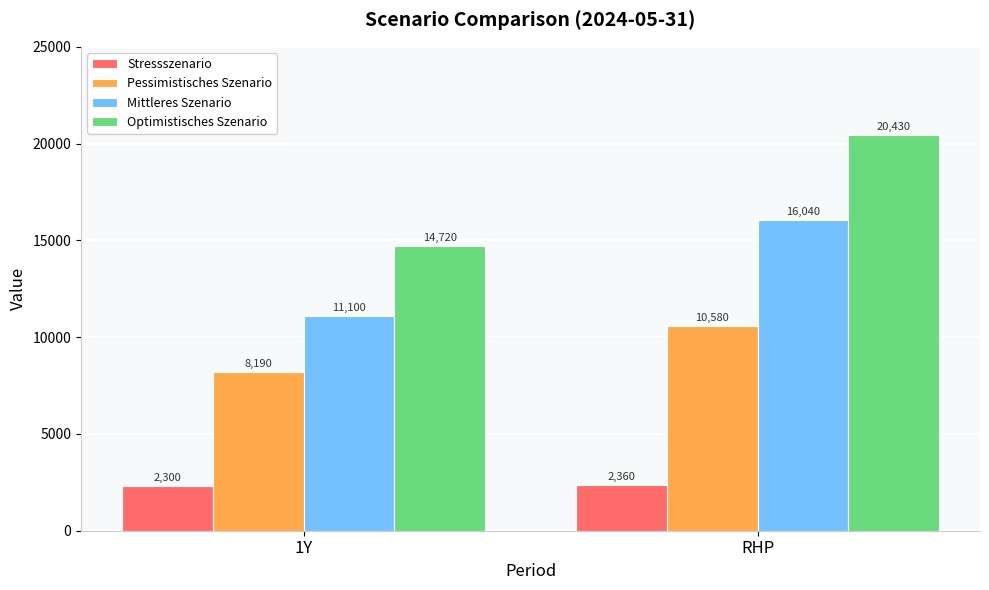

Rank the categories by Mittleres Szenario value from lowest to highest.

1Y, RHP